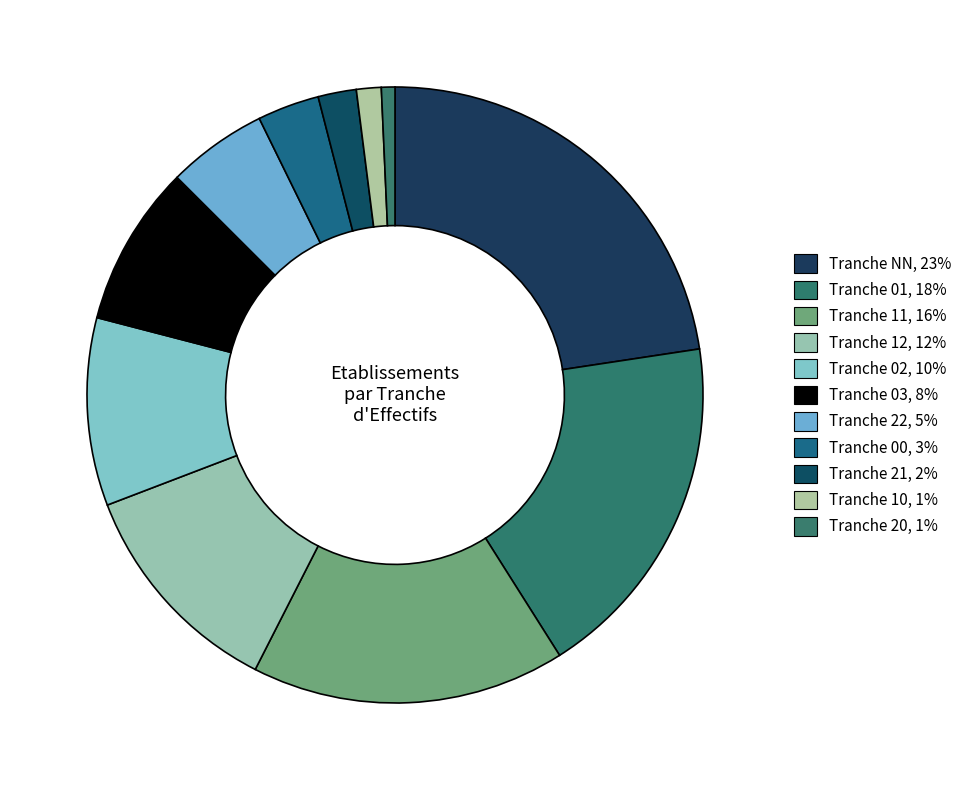

How many segments does this pie chart have?

11